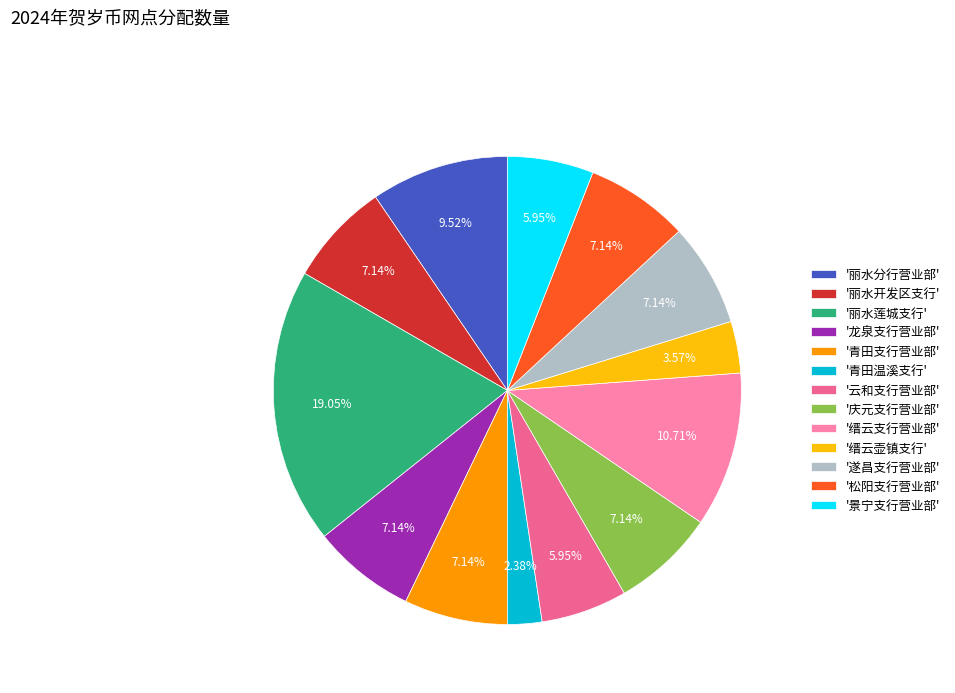

Does '丽水莲城支行' account for over 50% of the chart?

No